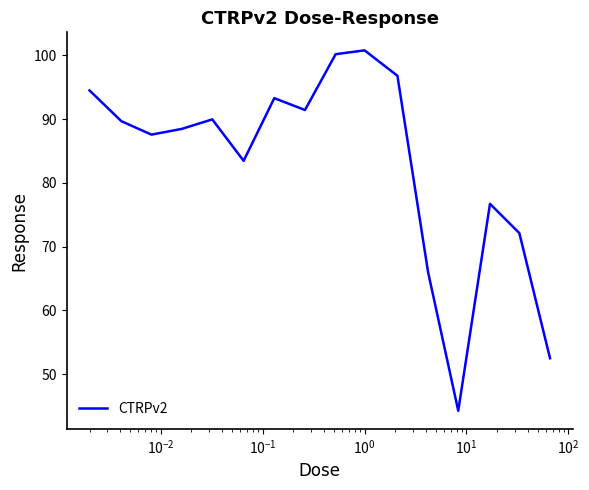

What is the maximum value shown in the chart?

100.8